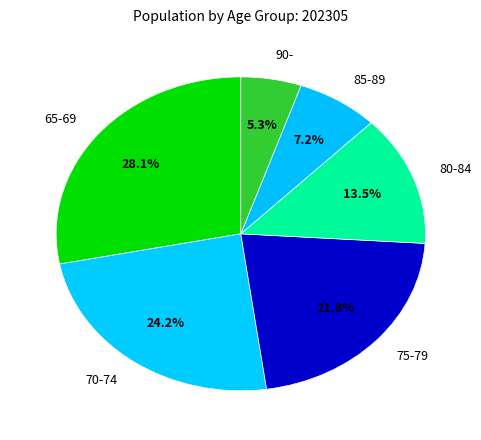

Do 65-69 and 70-74 together represent more than half of the pie?

Yes